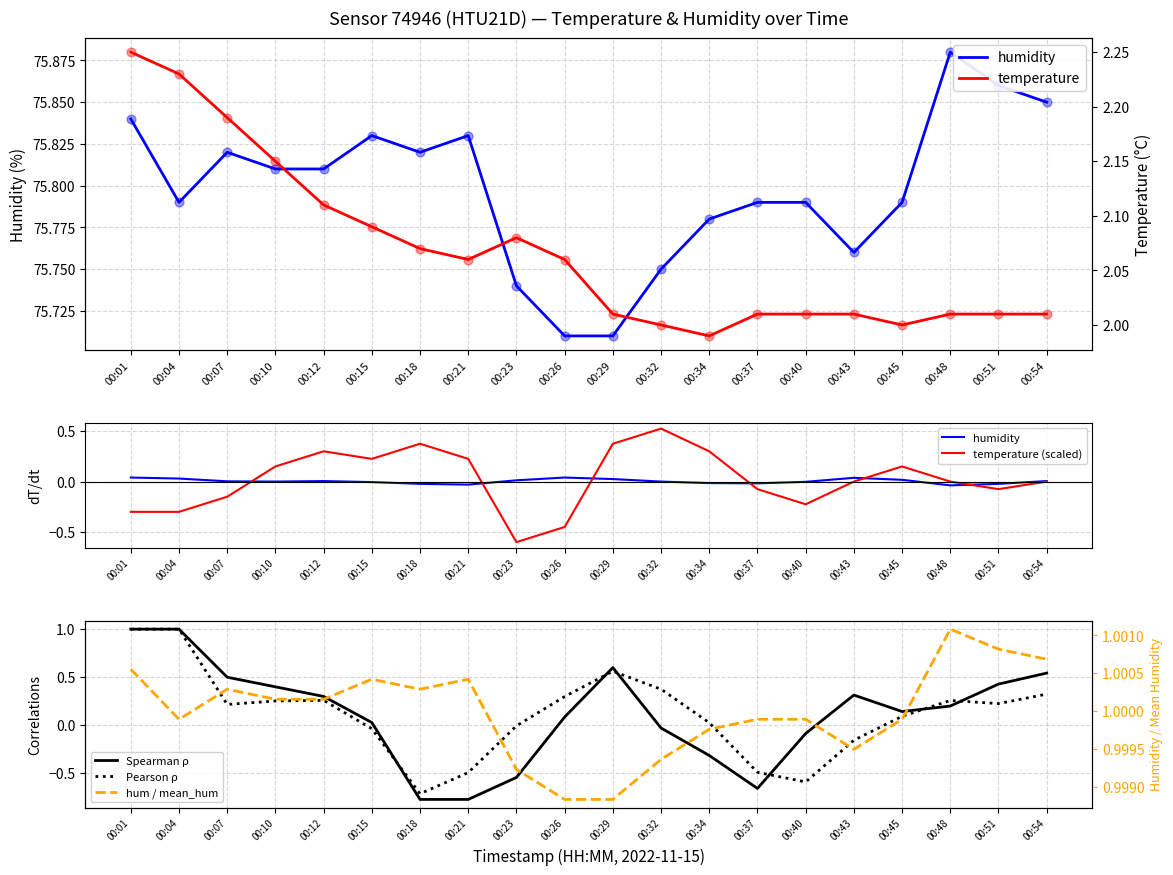

Which series has the largest Y range (max minus min)?

Spearman ρ (temp vs hum)